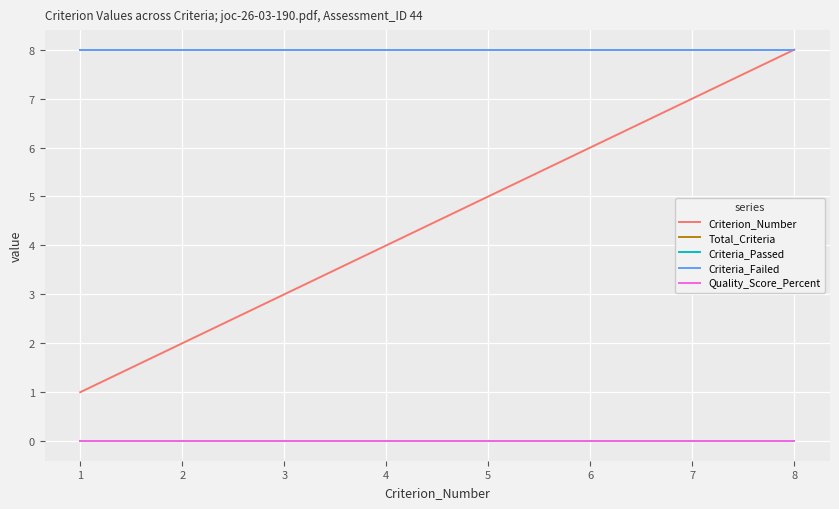

Does the chart display data point markers on the line(s)?

No